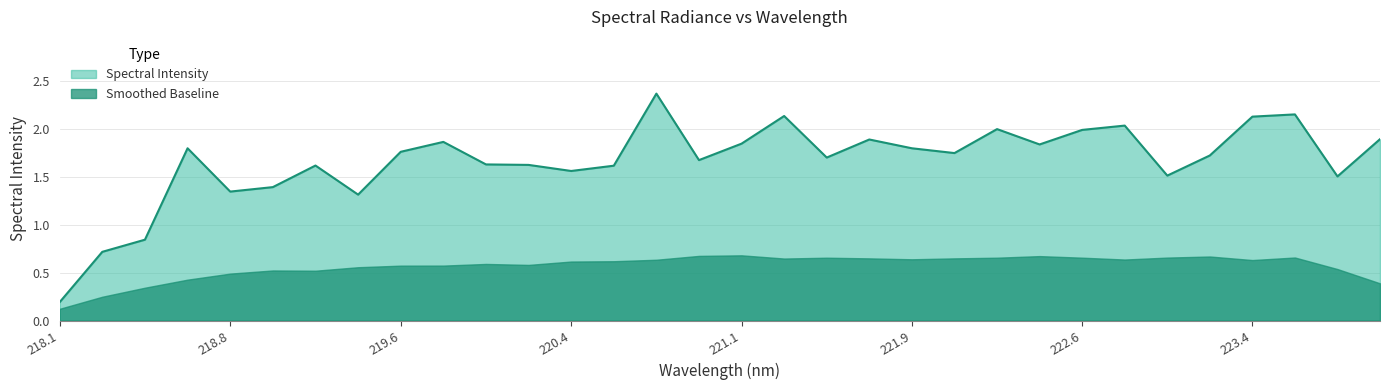

What is the average value?

1.7